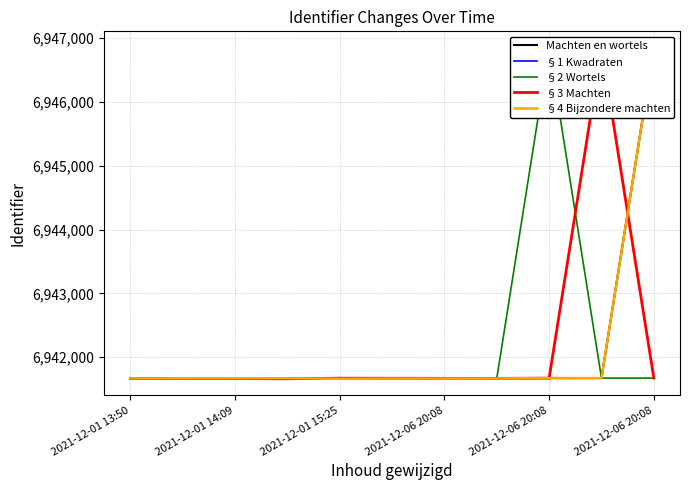

What is the value of the §1 Kwadraten point at the 10th from the left?

6941670